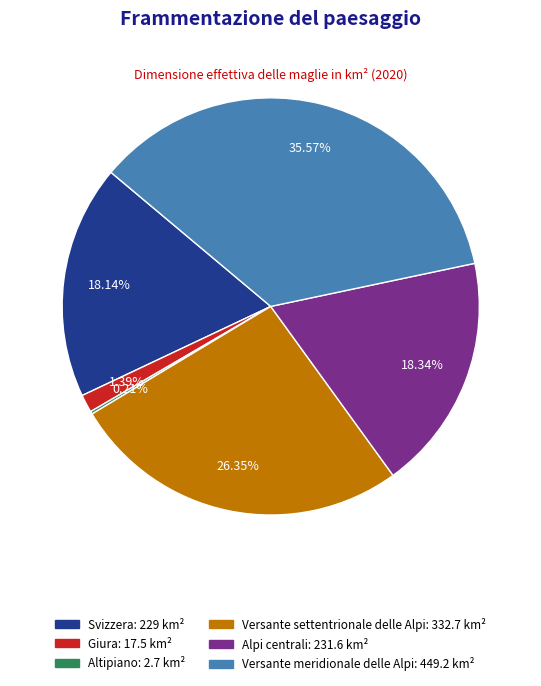

What is the ratio of the value at Svizzera to the value at Versante meridionale delle Alpi?

0.5